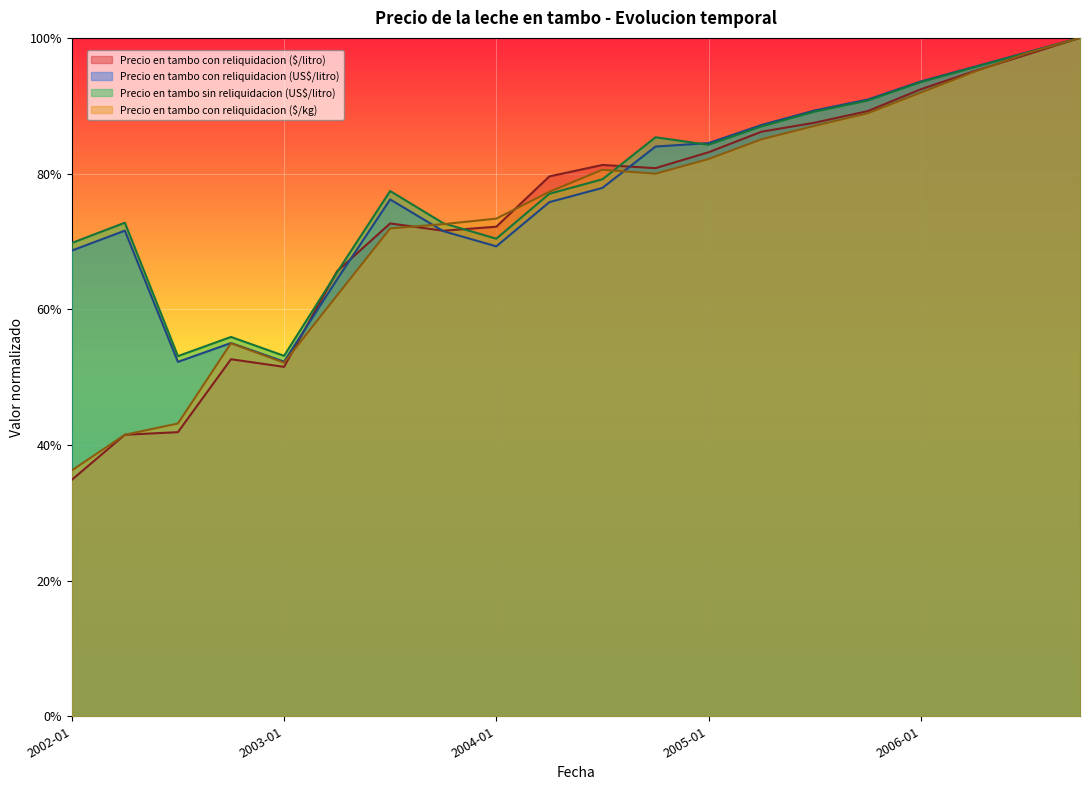

What is the label of the 19th point from the left?

2006-07